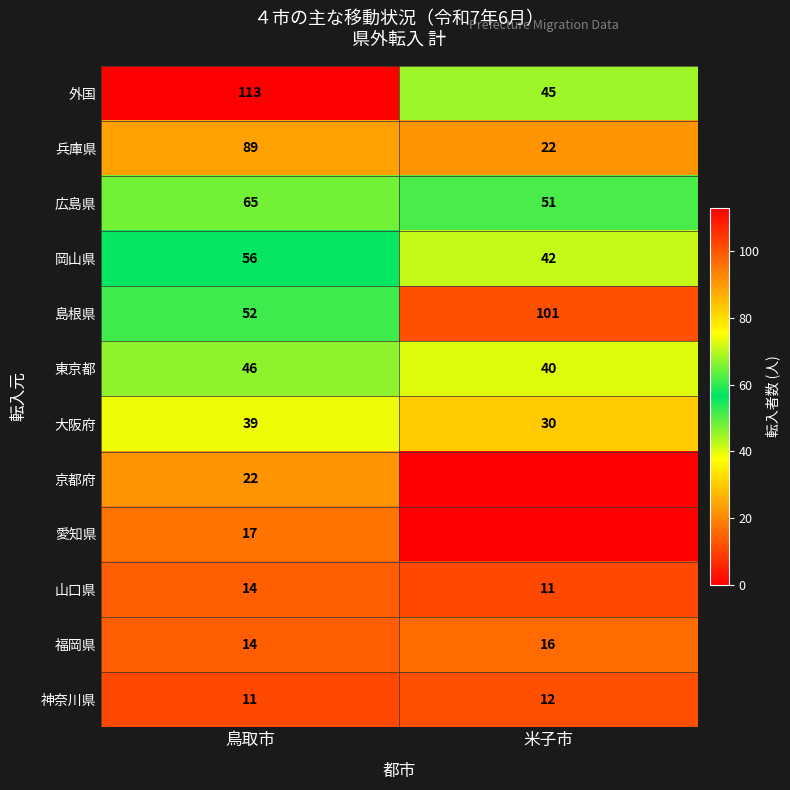

Is it true that 山口県 equals 7 at 鳥取市?

False